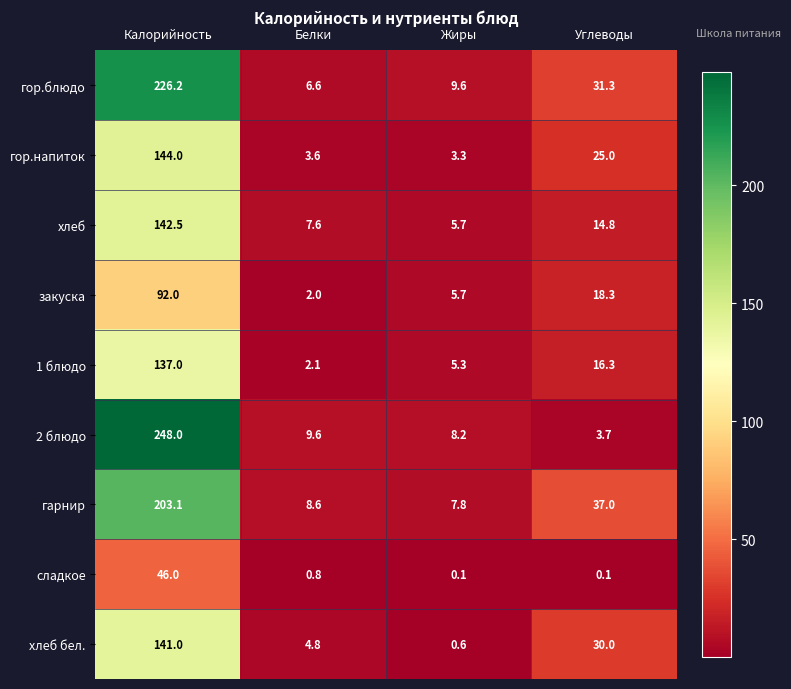

Rank the categories by закуска value from lowest to highest.

Белки, Жиры, Углеводы, Калорийность